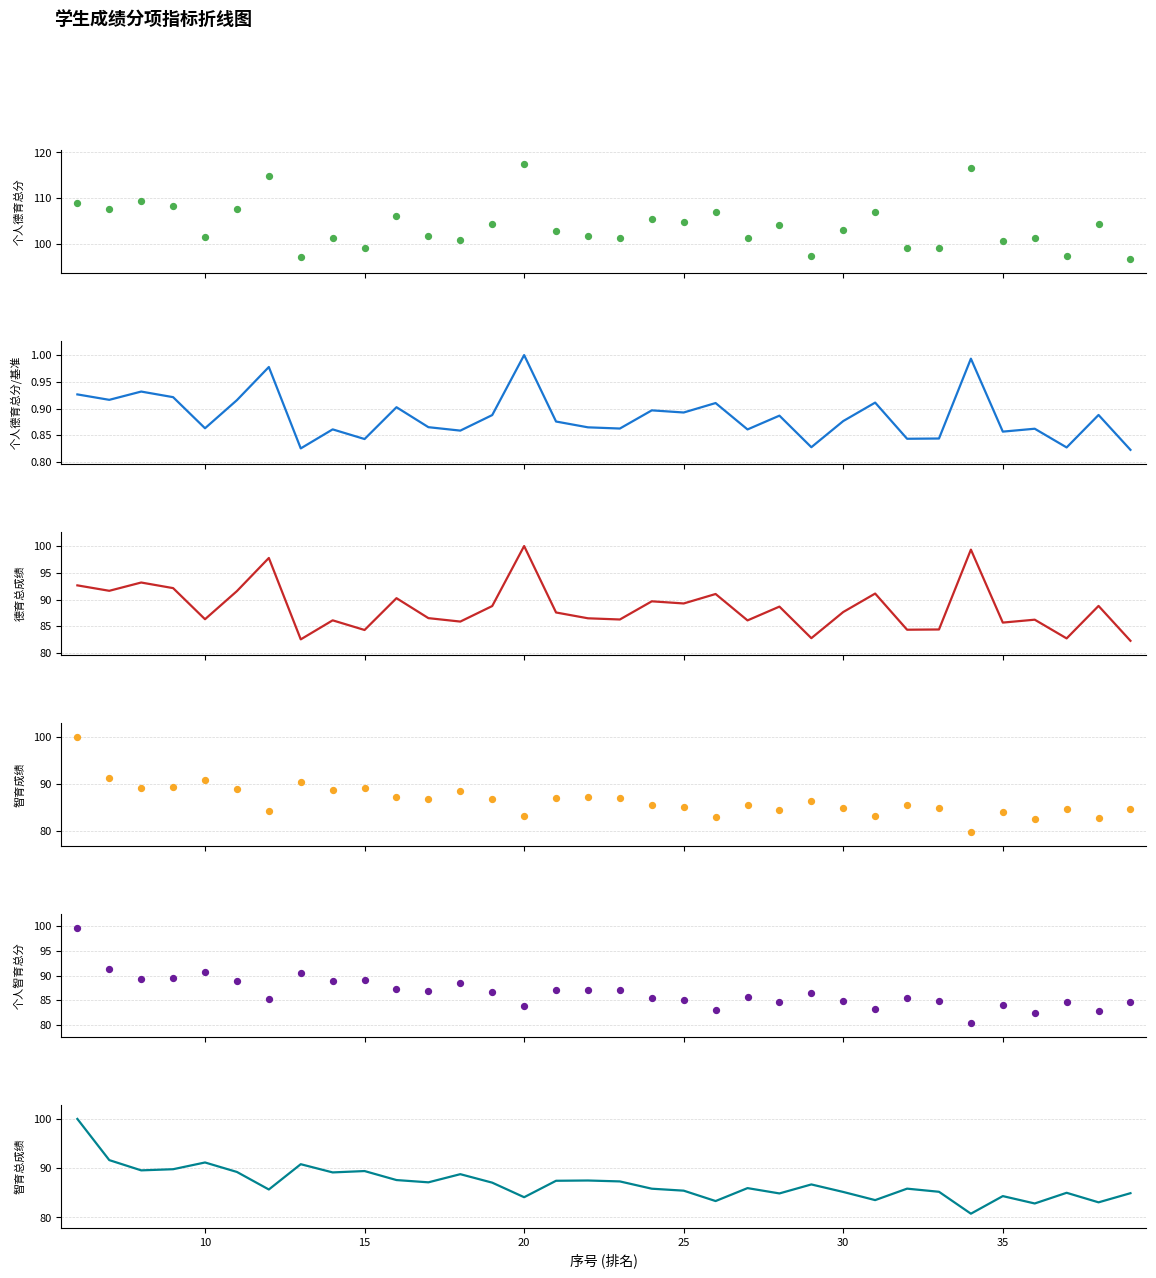

What are all the series names shown in the legend?

个人德育总分, 个人德育总分/基准, 德育总成绩, 智育成绩, 个人智育总分, 智育总成绩